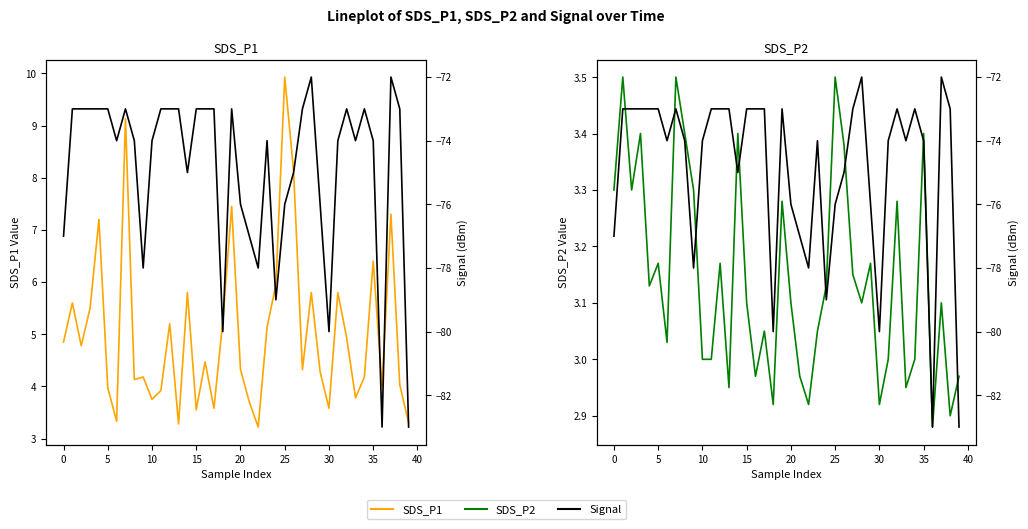

What is the maximum value for SDS_P1?

9.9